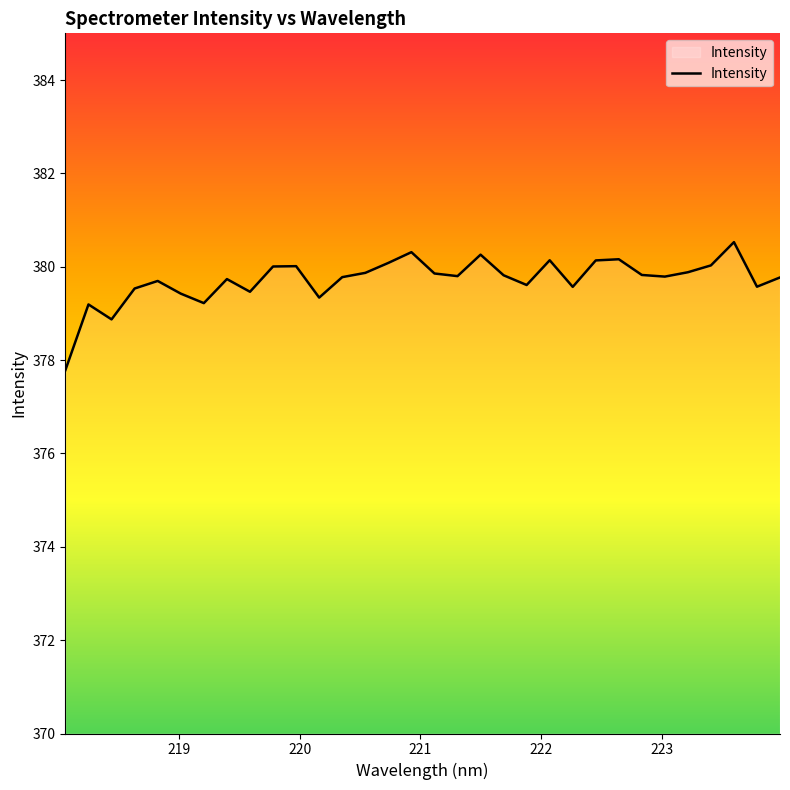

What is the maximum value shown in the chart?

380.5